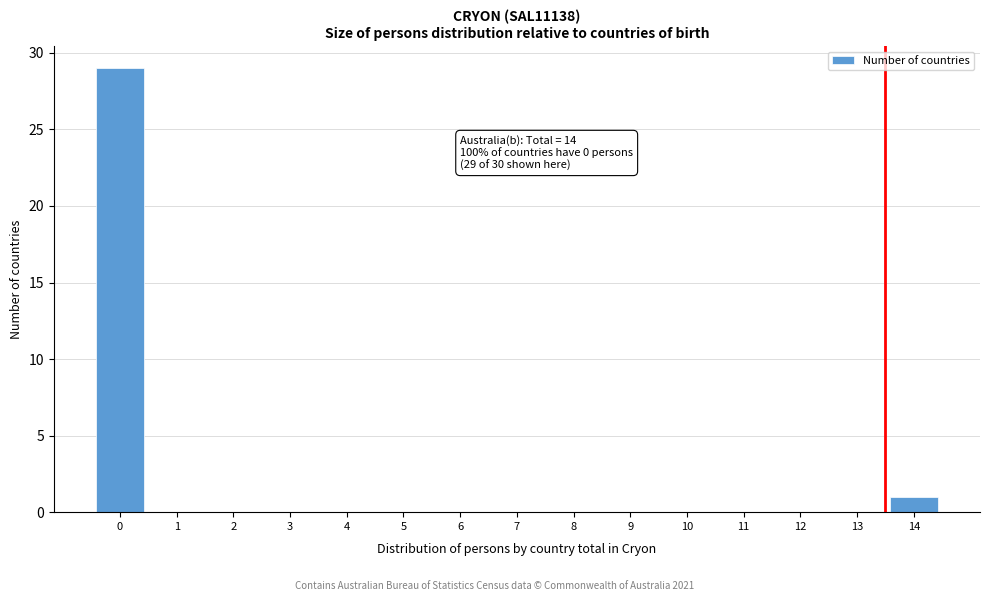

Reading left to right, extract all data points from this chart.

0=29	1=0	2=0	3=0	4=0	5=0	6=0	7=0	8=0	9=0	10=0	11=0	12=0	13=0	14=1